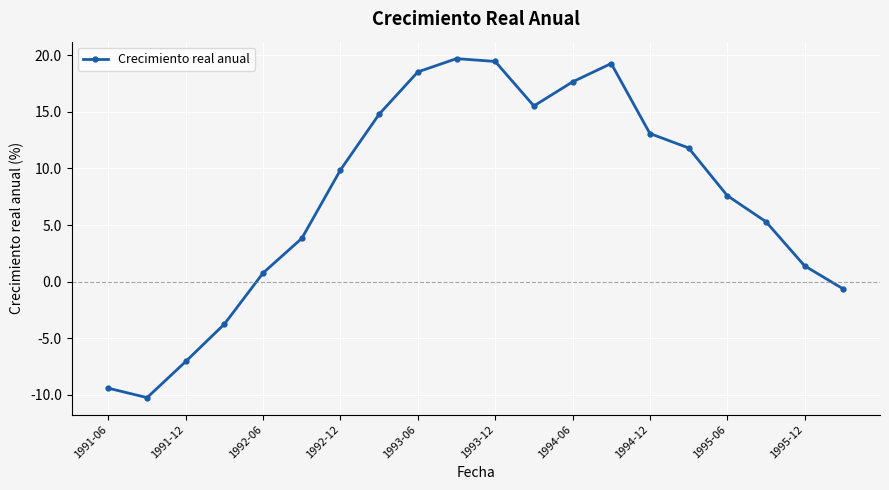

What is the sum of all values?

147.6